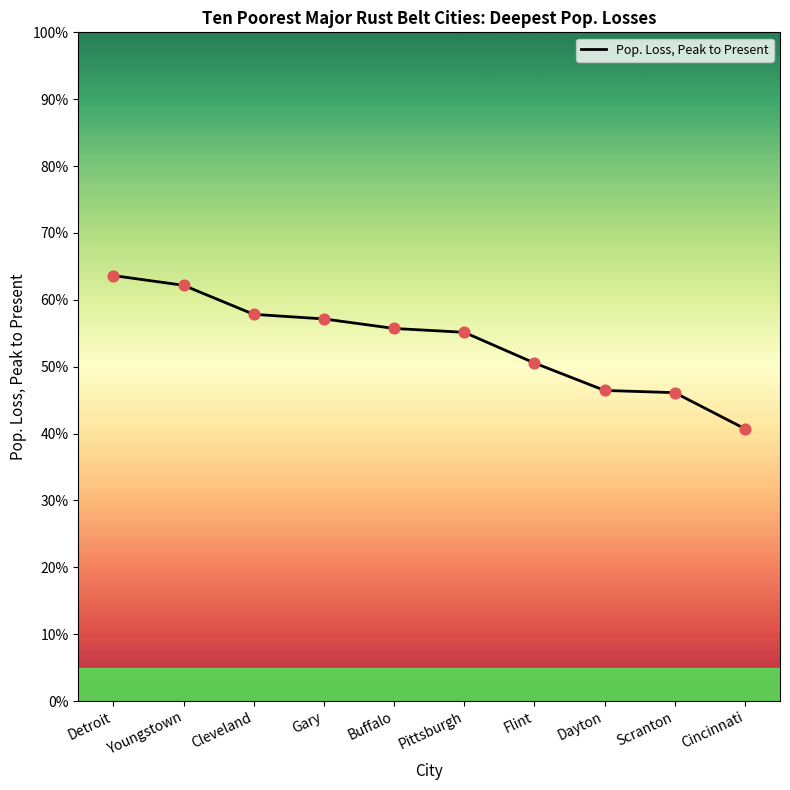

What is the change in value from Detroit to Cleveland?

-0.1